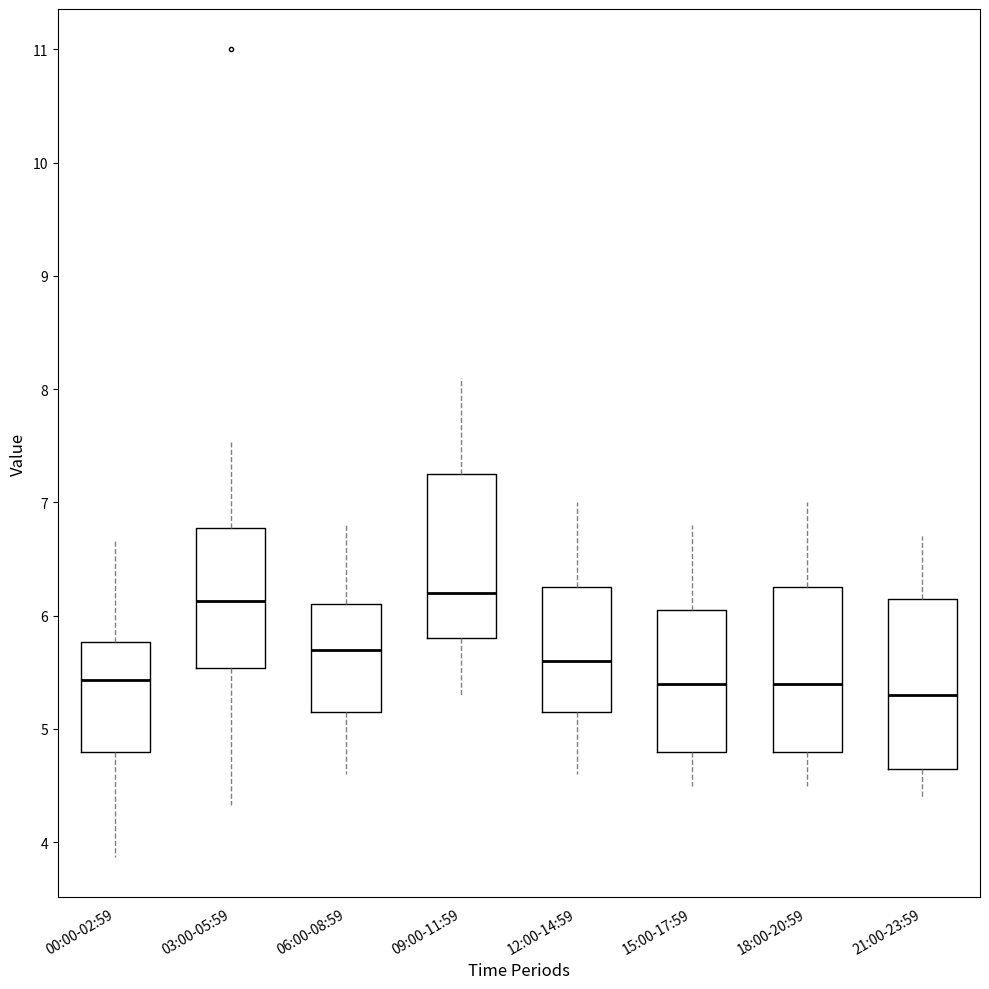

Which box's median line is the lowest?

21:00-23:59